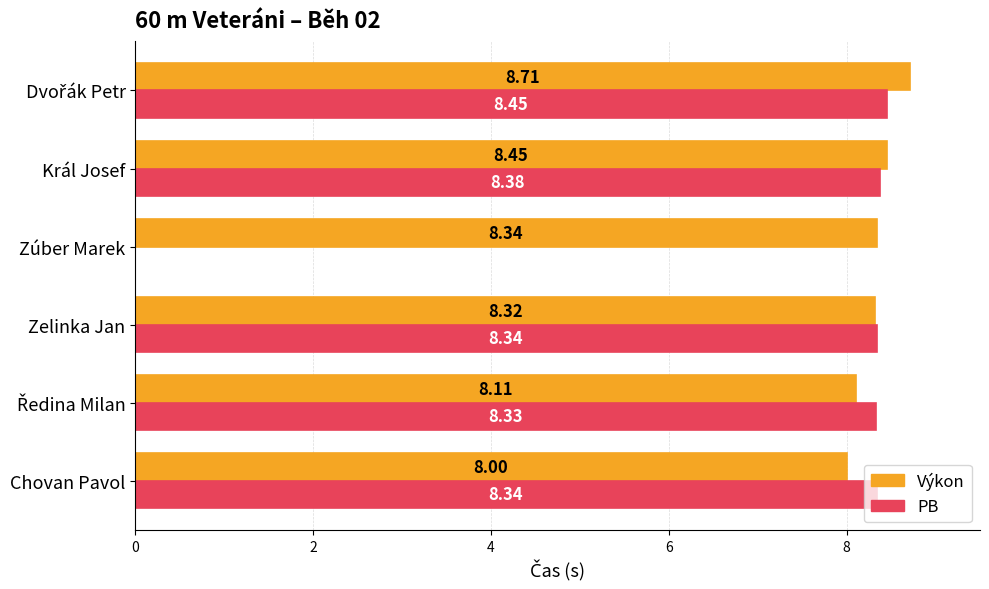

What is the sum of all PB values?

41.8